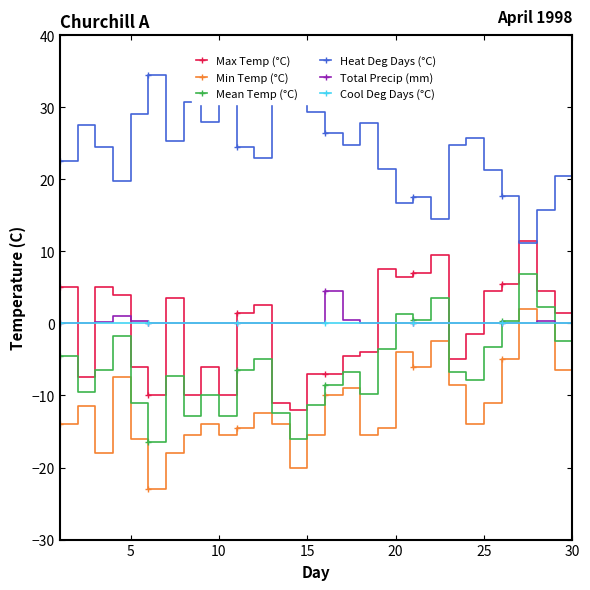

True or false: Heat Deg Days (°C) and Mean Temp (°C) intersect in this chart.

False